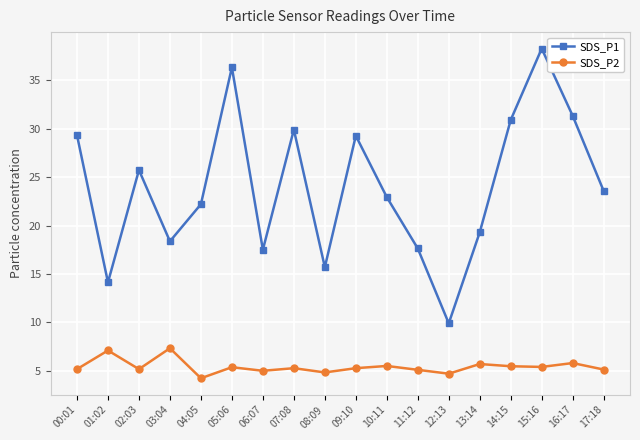

The SDS_P2 series shows 5.3 at 07:08. True or false?

True